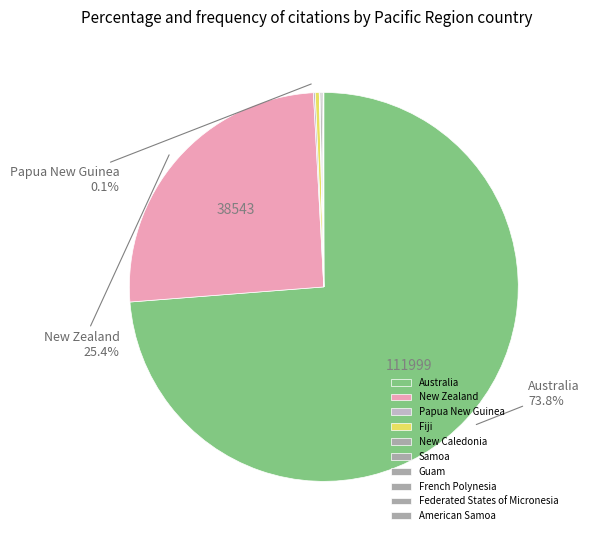

Do New Caledonia and New Zealand together represent more than half of the pie?

No